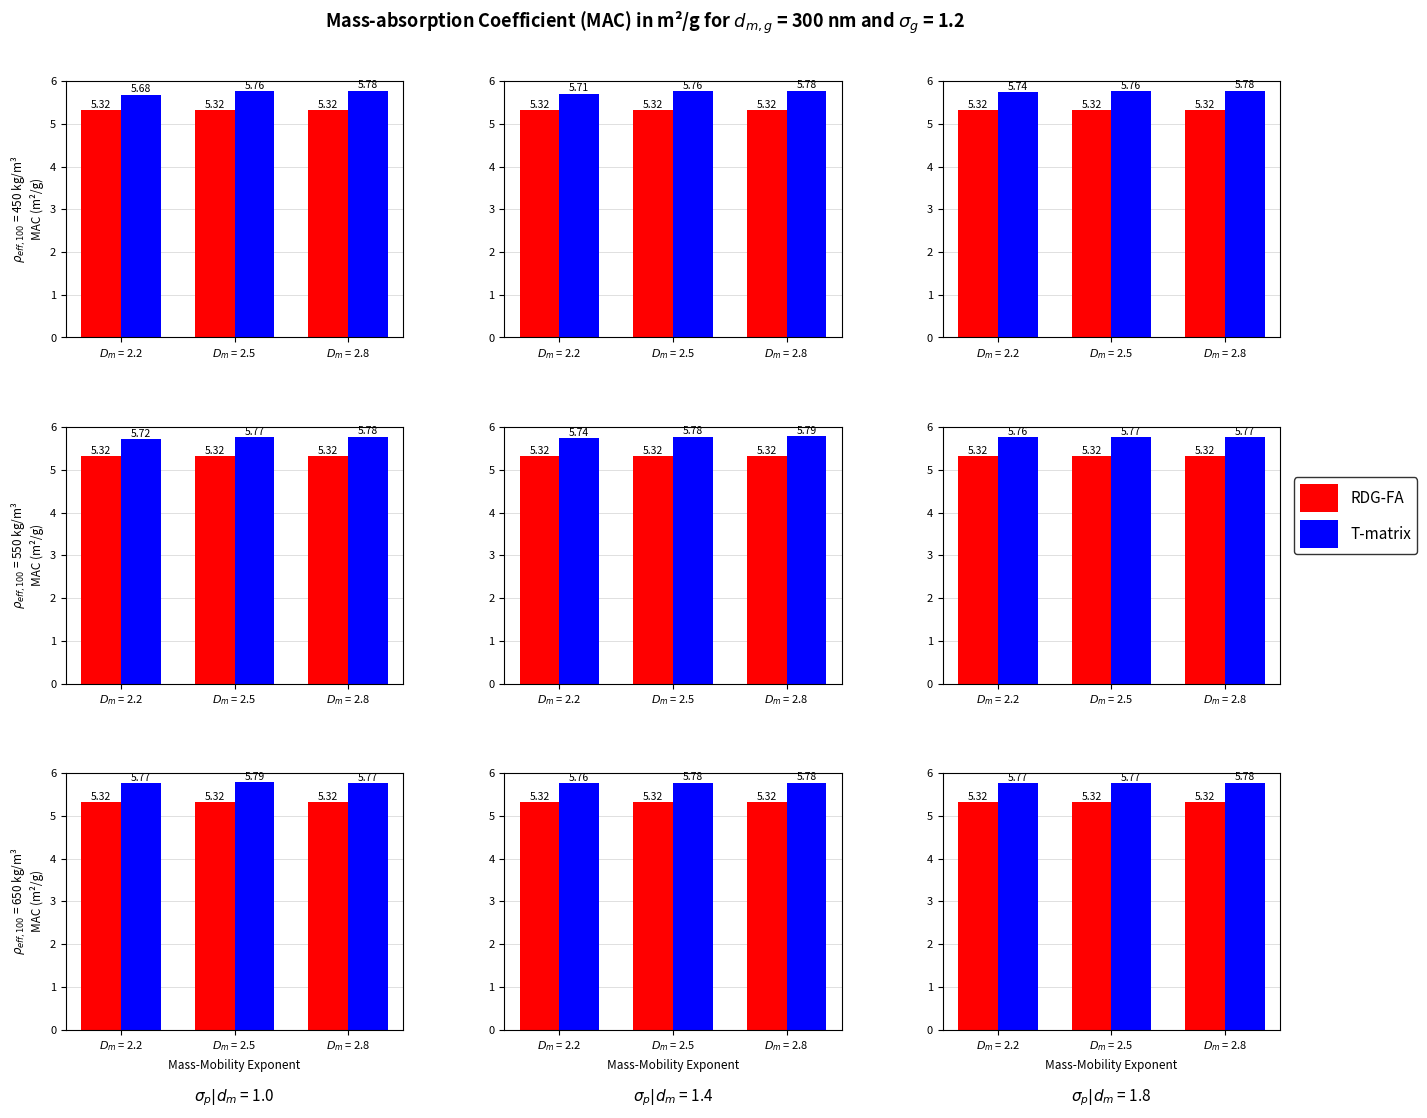

At which category is the sum across all series the highest?

$D_m$ = 2.8